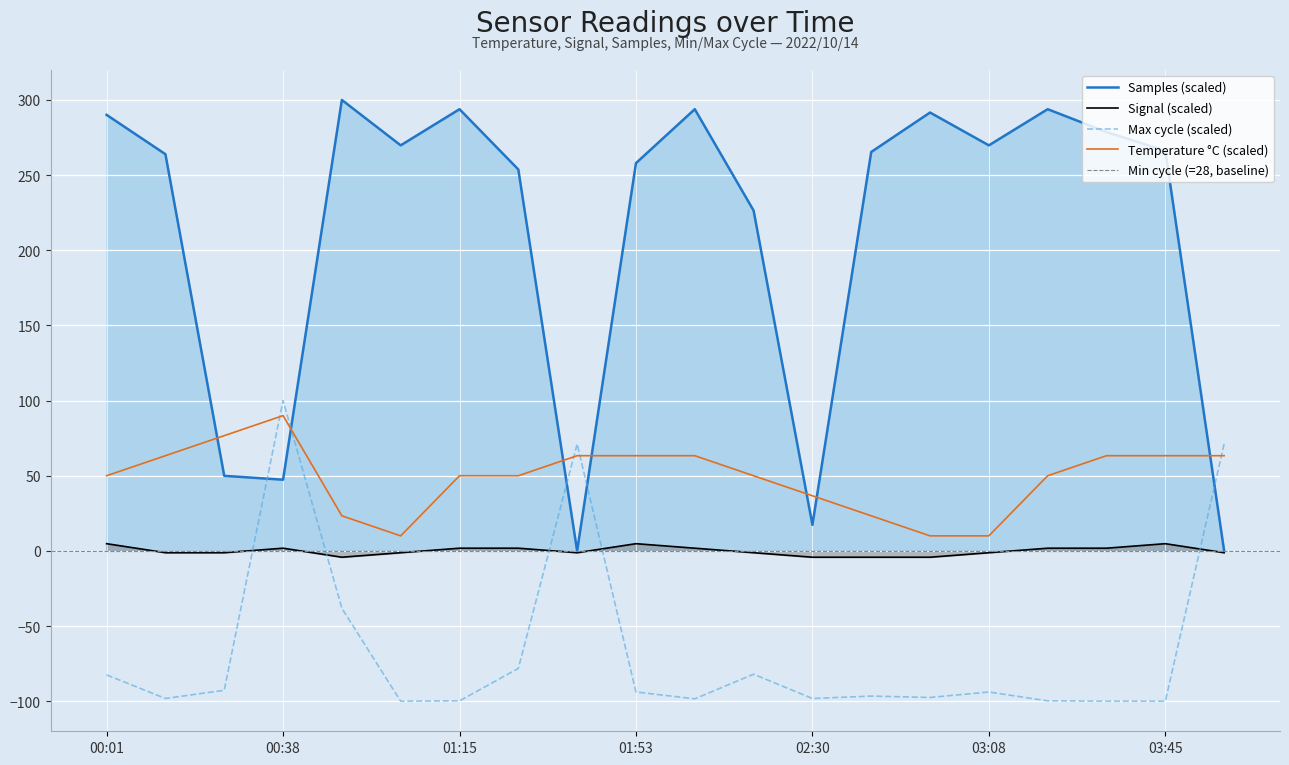

What is the label of the 12th point from the right?

01:40